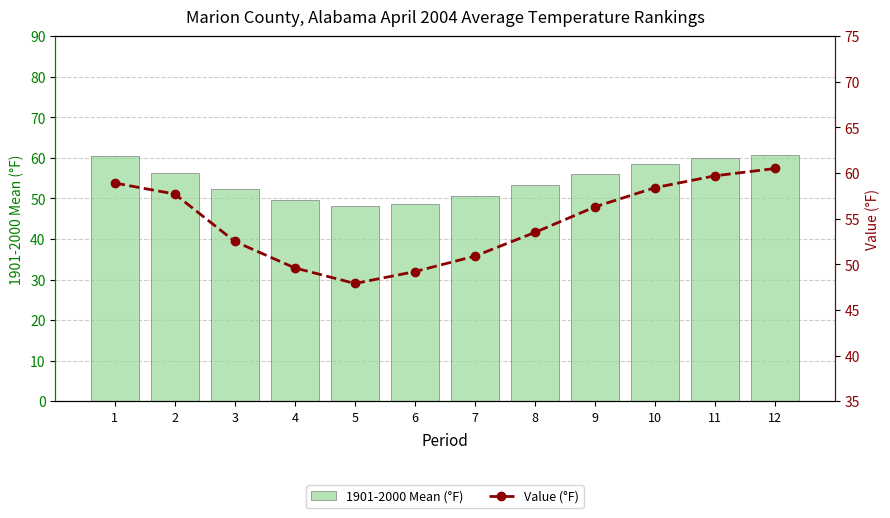

What are all the series names shown in the legend?

1901-2000 Mean (°F), Value (°F)